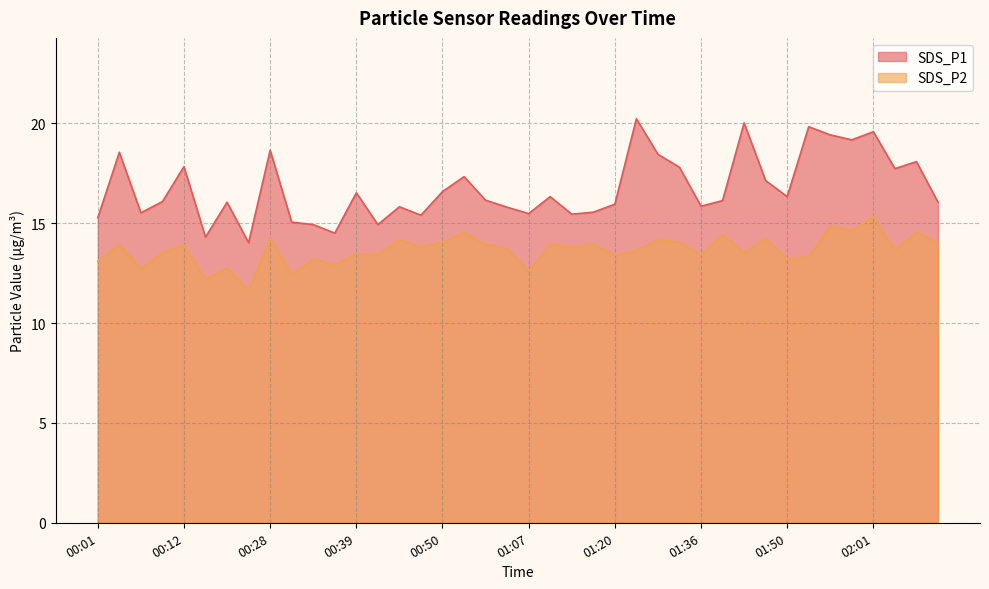

What is the difference between the highest and lowest values at 00:17?

3.3